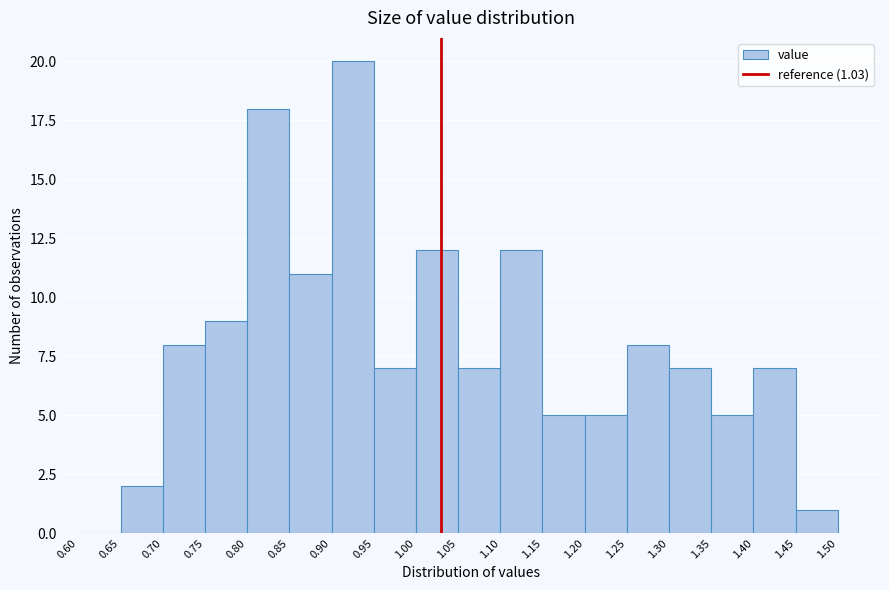

Over which range of the x-axis is the bar tallest?

0.90 to 0.95